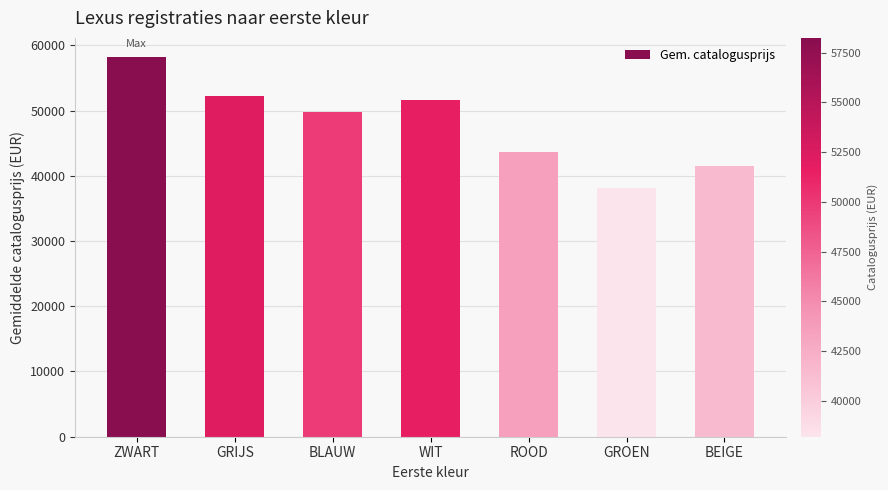

What is the greatest value displayed?

58234